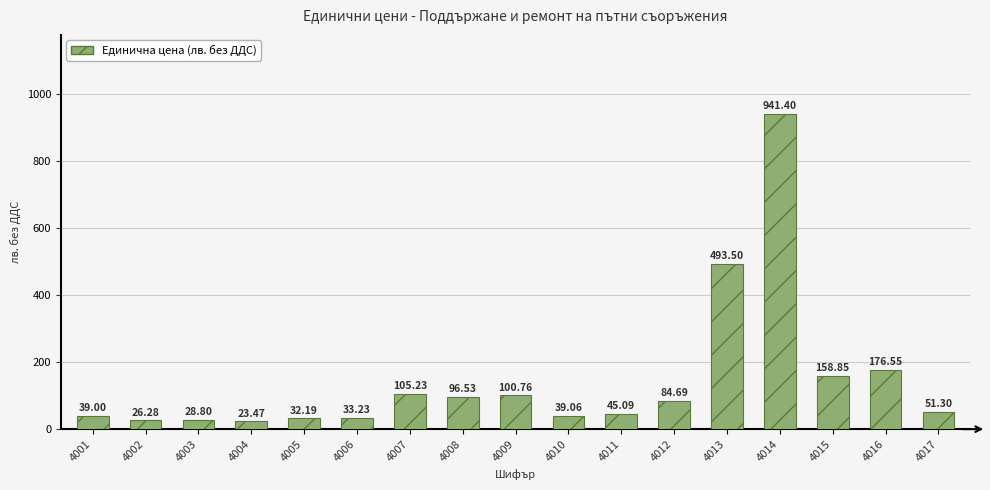

True or false: the data shows 37.9 at 4012.

False